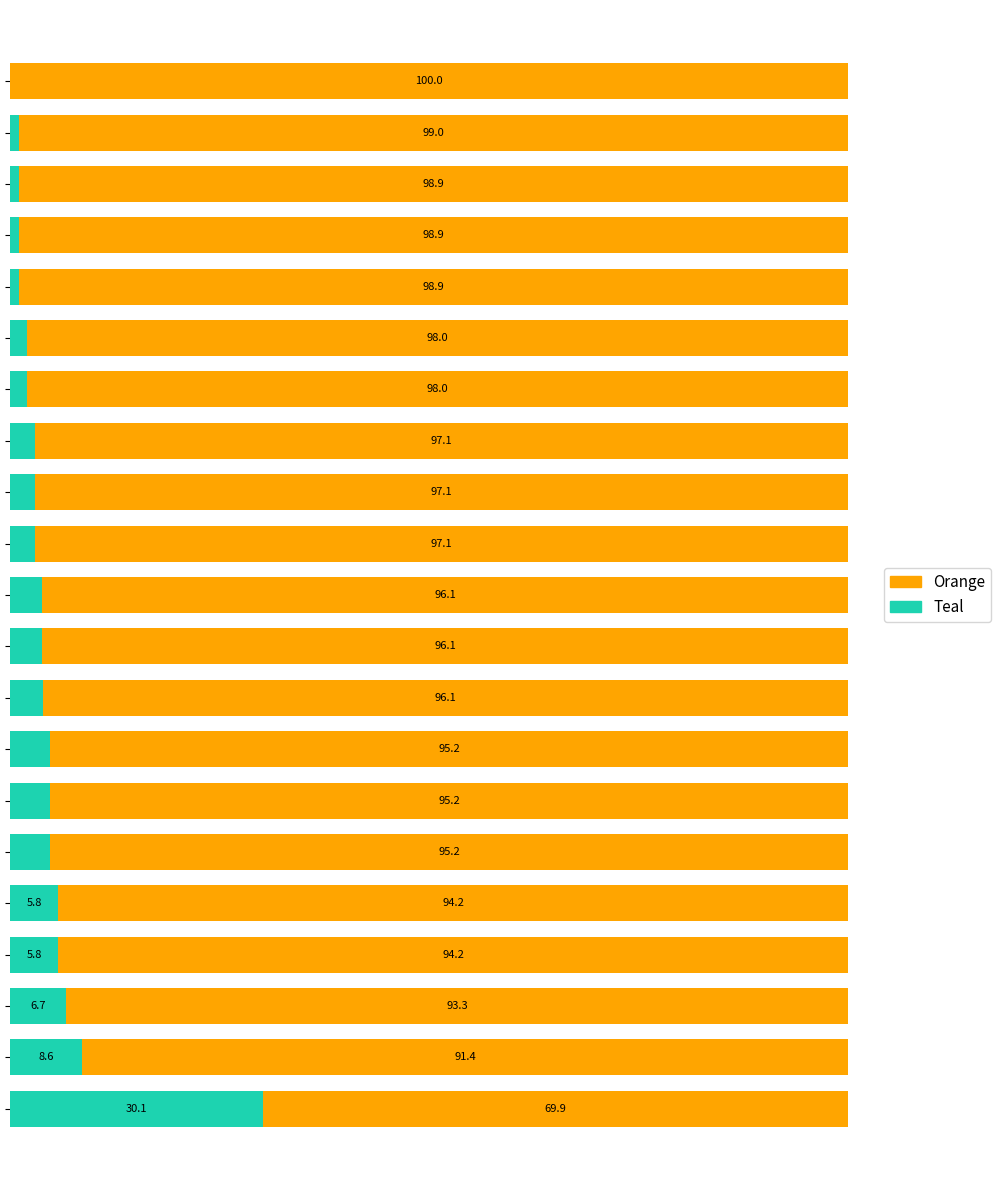

Where is Teal nearest to the value 15?

1